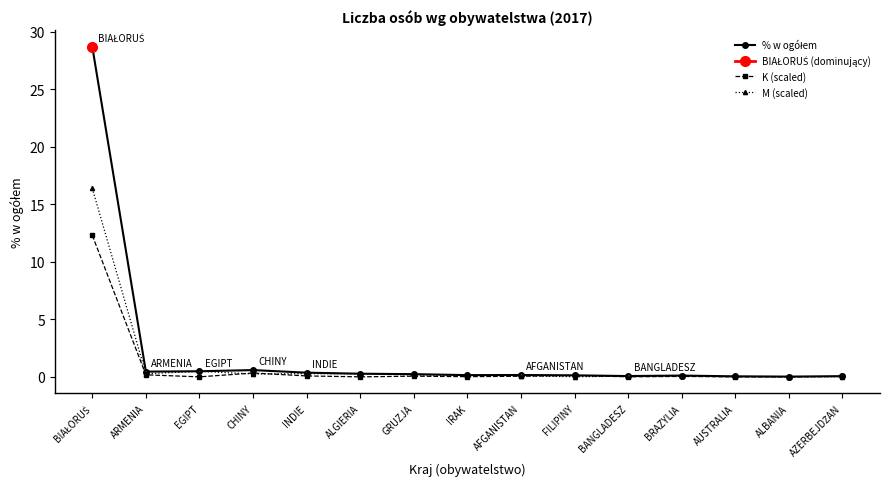

Reading right to left, what are all the values shown in this chart?

% w ogółem: 0.1	0.0	0.0	0.1	0.1	0.1	0.2	0.2	0.2	0.3	0.4	0.6	0.5	0.5	28.7
K (scaled): 0.0	0.0	0.0	0.0	0.0	0.1	0.1	0.0	0.1	0.0	0.1	0.3	0.0	0.2	12.3
M (scaled): 0.0	0.0	0.0	0.1	0.1	0.0	0.1	0.1	0.2	0.3	0.3	0.3	0.5	0.3	16.4